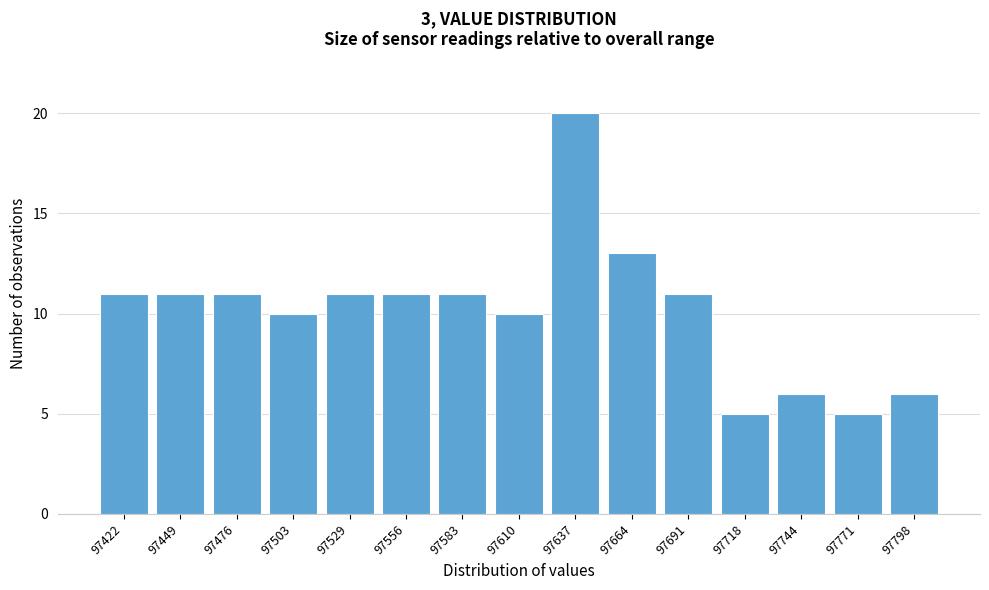

Reading left to right, list all the values displayed in this chart.

97422=11	97449=11	97476=11	97503=10	97529=11	97556=11	97583=11	97610=10	97637=20	97664=13	97691=11	97718=5	97744=6	97771=5	97798=6